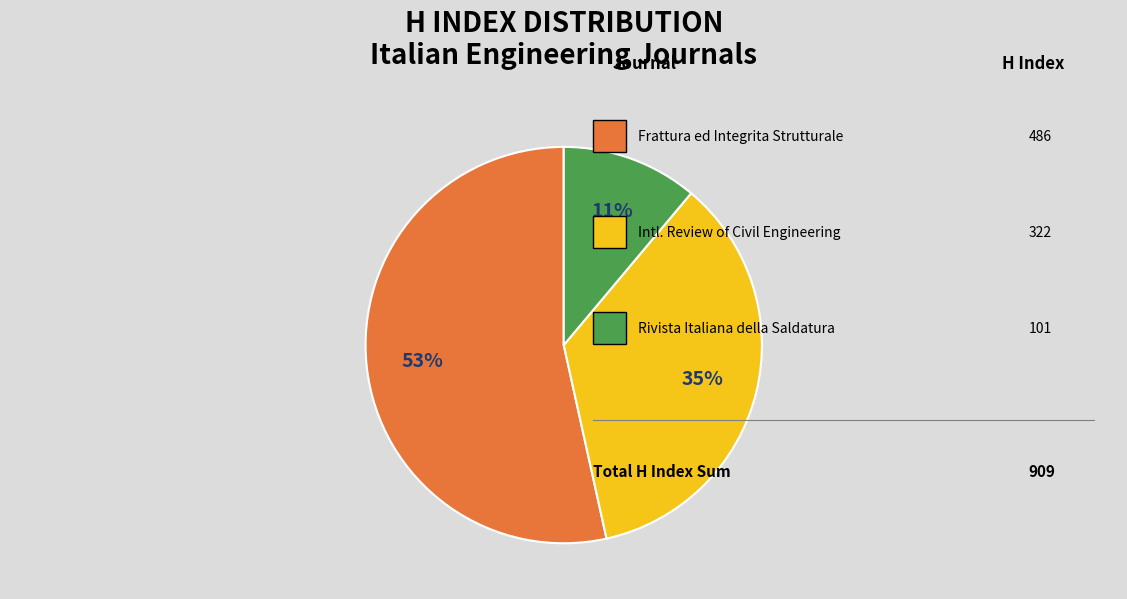

To the nearest percent, what is the difference between the largest and smallest slice percentages?

42%